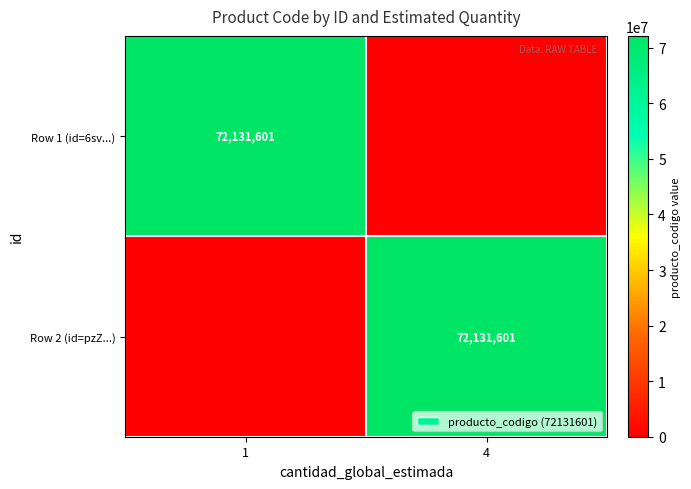

The Row 2 (id=pzZ...) series shows 21848655 at 4. True or false?

False